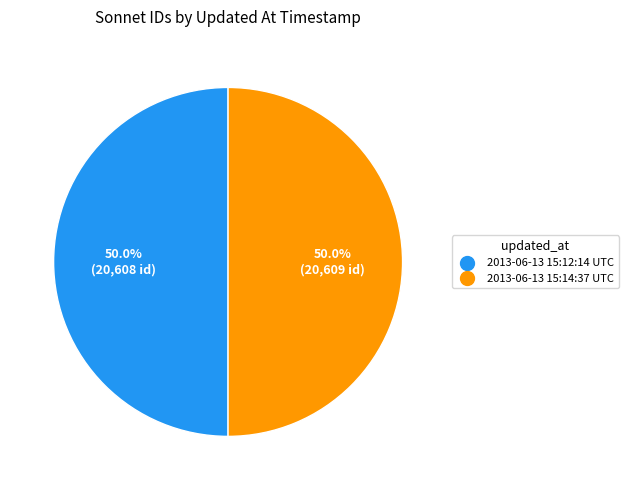

What percentage is the 2013-06-13 15:14:37 UTC slice, to the nearest percent?

50%